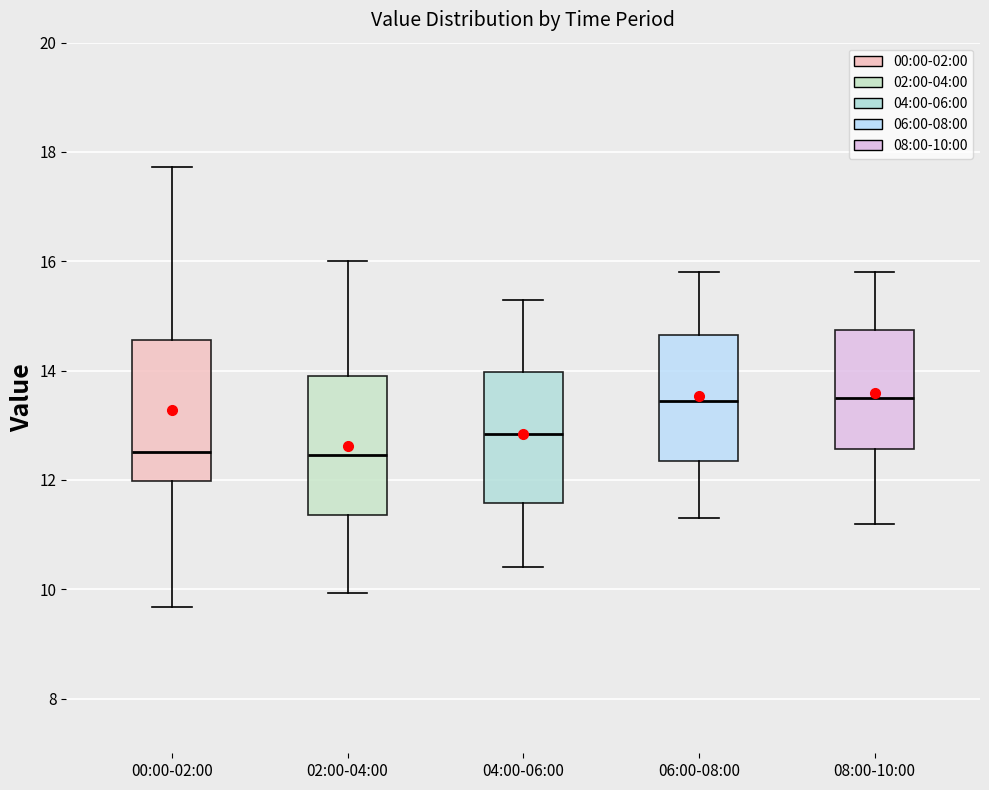

Reading left to right, transcribe this box plot: for each box, give where its median line is, the range the box spans, and where its two whiskers end, as read against the y-axis. The values are not printed on the chart, so give them approximately, as read against the axis.

00:00-02:00: median 12.6, box 12.0 to 14.6, whiskers 9.6 to 17.8
02:00-04:00: median 12.4, box 11.4 to 14.0, whiskers 10.0 to 16.0
04:00-06:00: median 12.8, box 11.6 to 14.0, whiskers 10.4 to 15.4
06:00-08:00: median 13.4, box 12.4 to 14.6, whiskers 11.4 to 15.8
08:00-10:00: median 13.6, box 12.6 to 14.8, whiskers 11.2 to 15.8